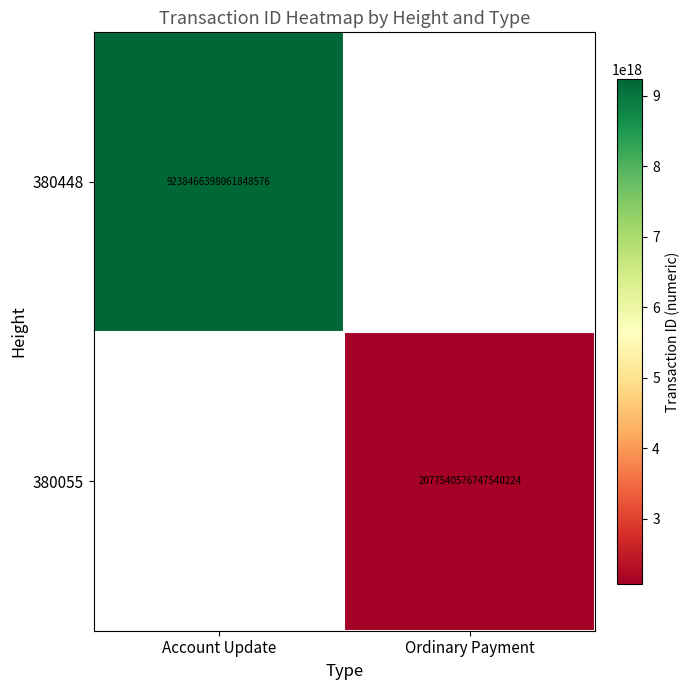

The value of 380055 at Ordinary Payment is 2077540576747540224. True or false?

True